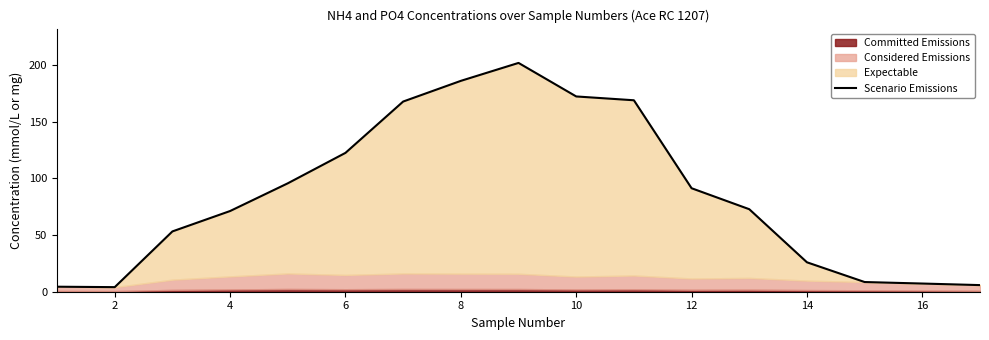

At which category does the data reach its first local valley?

2